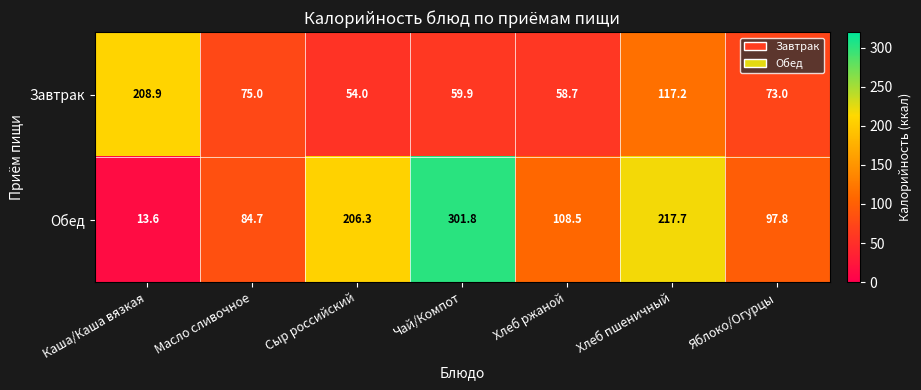

What is the sum of the Завтрак values at Хлеб пшеничный and Чай/Компот?

177.1